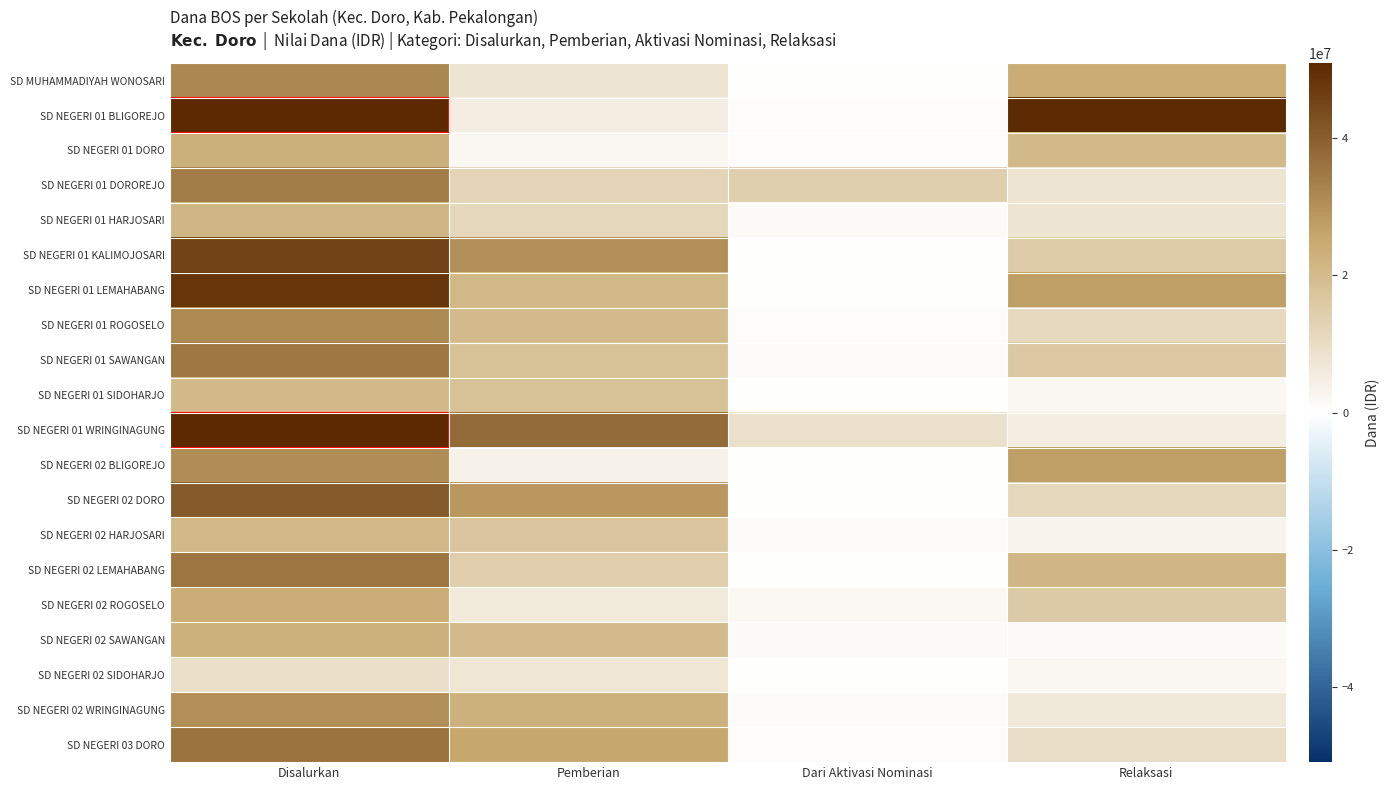

Between Pemberian and Relaksasi, which is larger?

Relaksasi